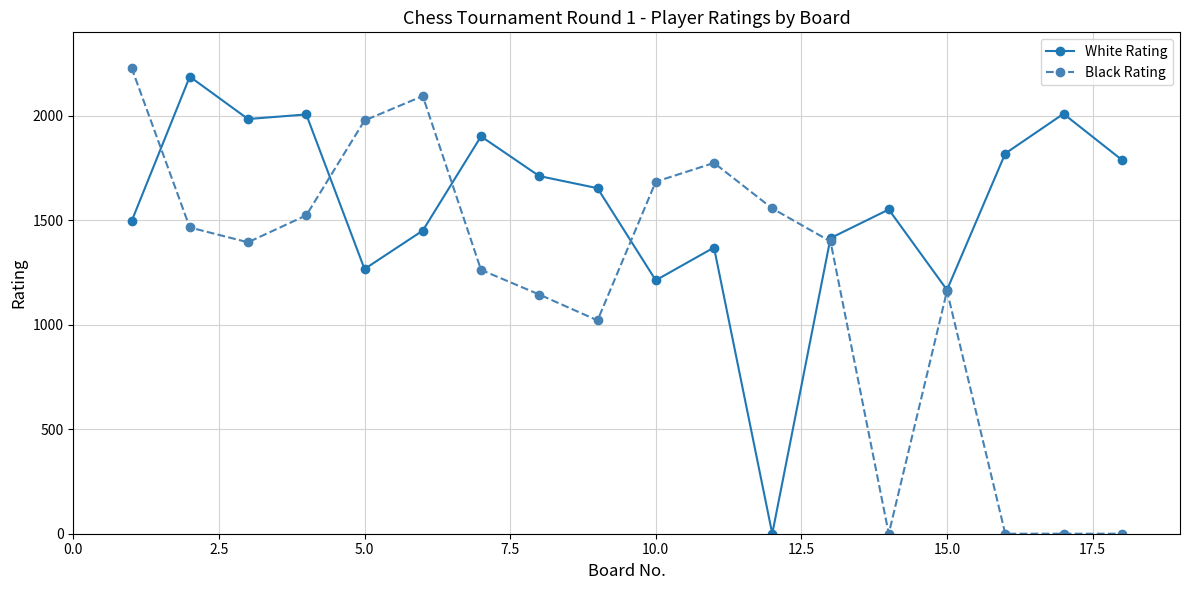

Which series has the largest range (max minus min)?

Black Rating